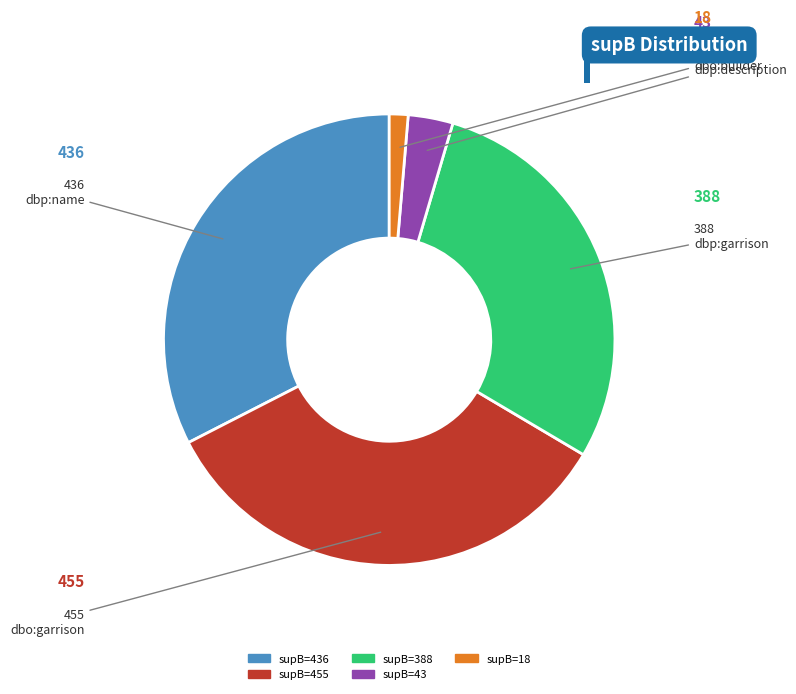

Is there any slice that represents more than half of the pie?

No